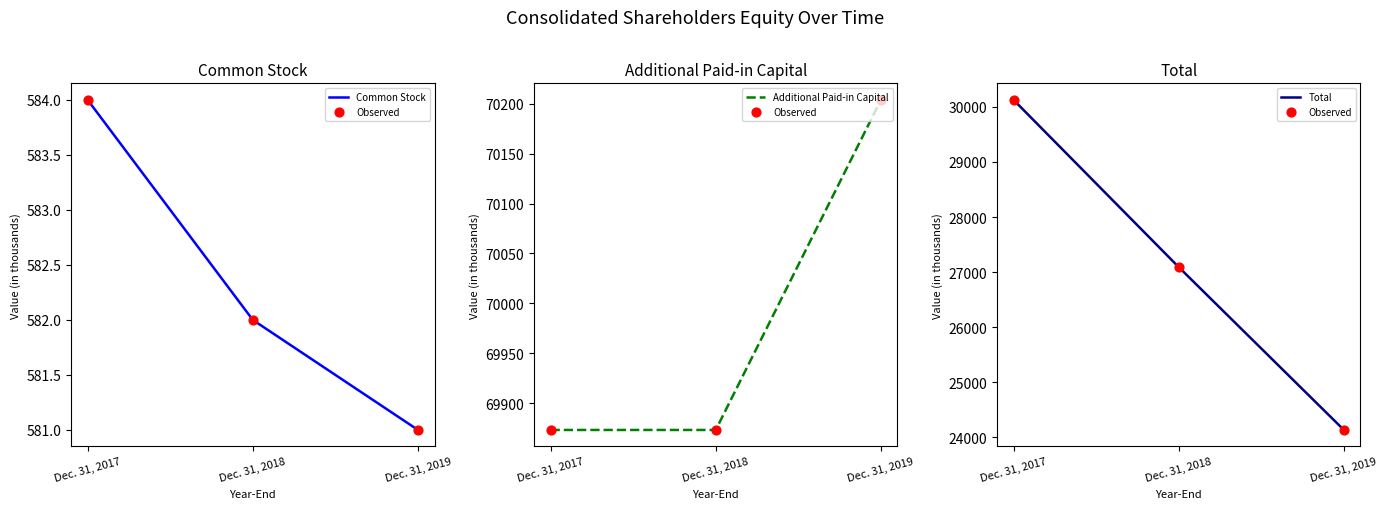

Which series has the widest spread of Y values?

Observed